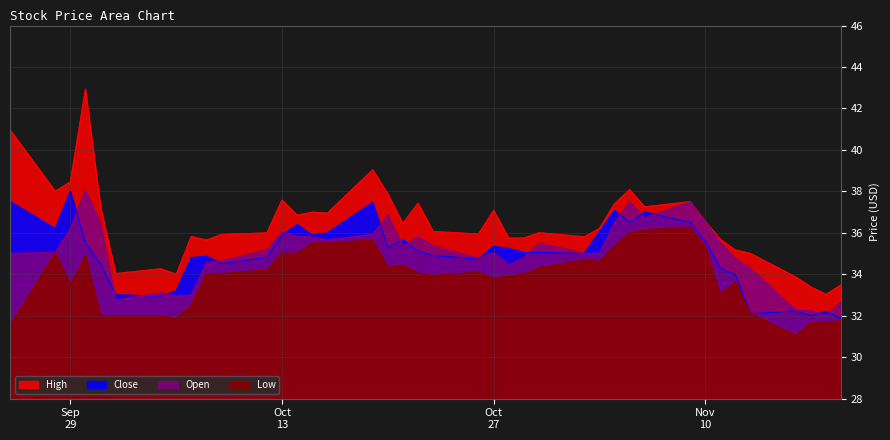

Which series has the largest total across all categories?

High